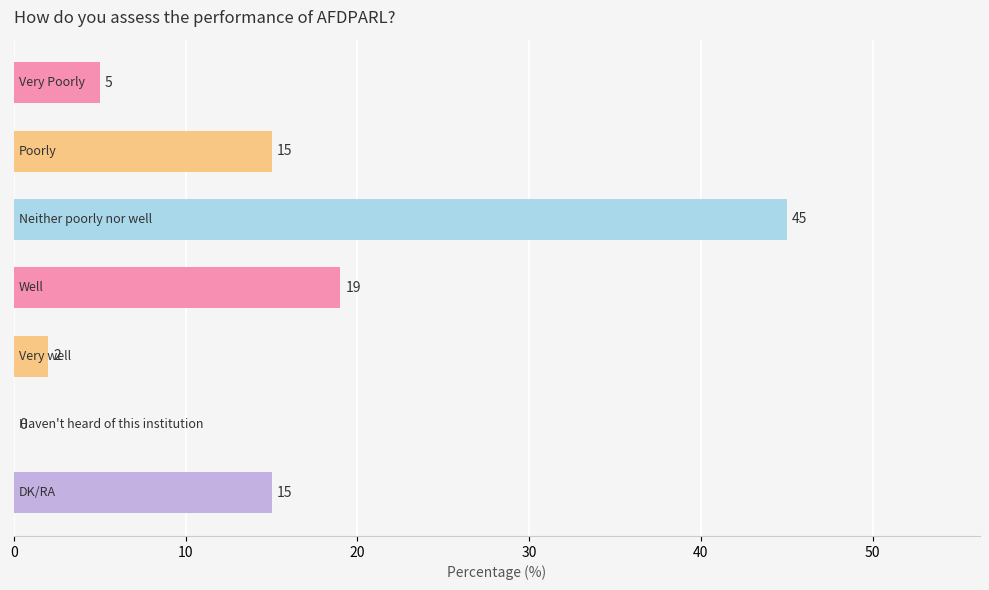

What is the sum of all values?

101